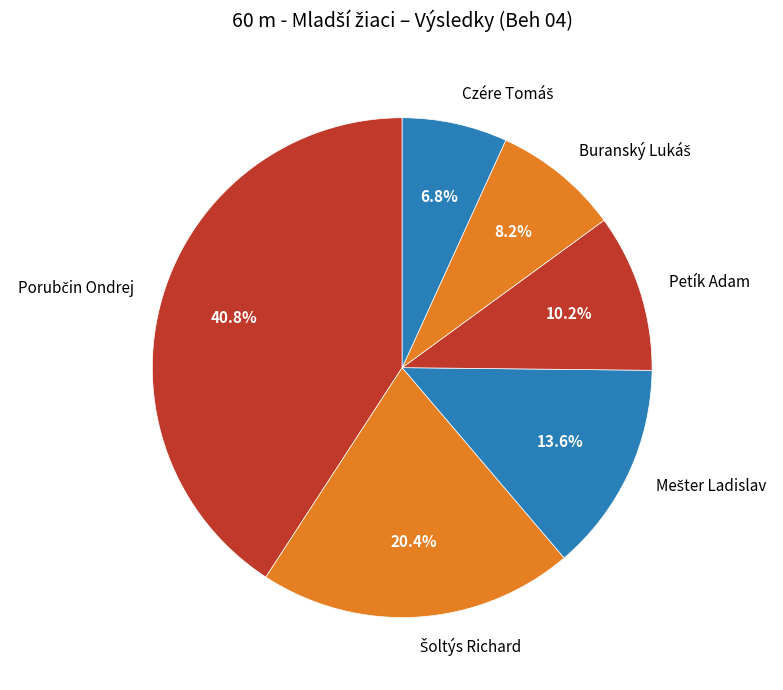

What percentage is NOT represented by Petík Adam?

89.8%